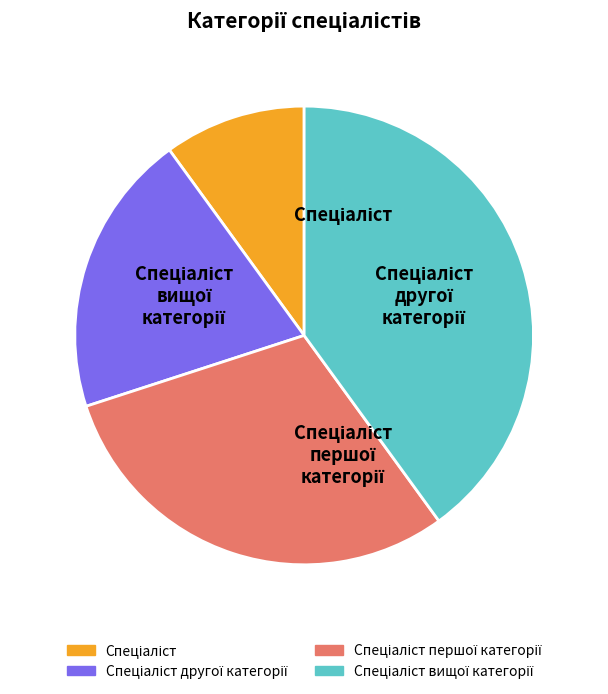

Is there any slice that represents more than half of the pie?

No